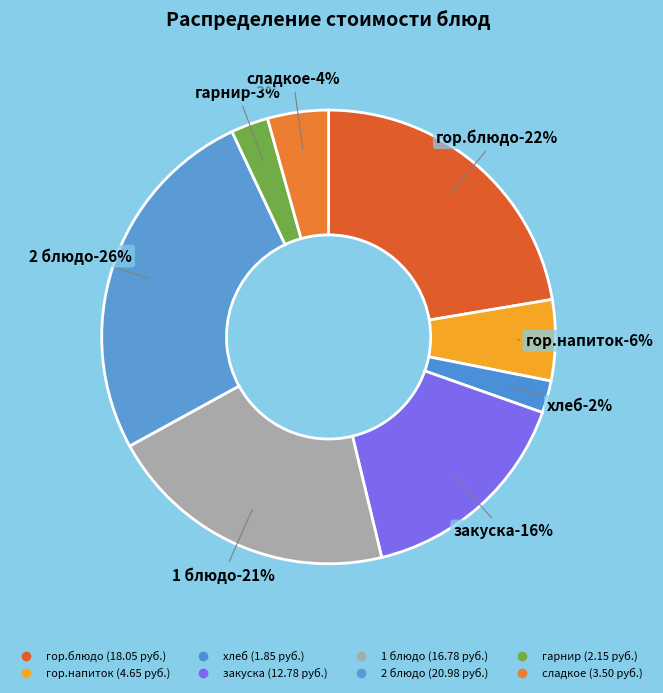

What percentage is the гарнир slice, to the nearest percent?

3%